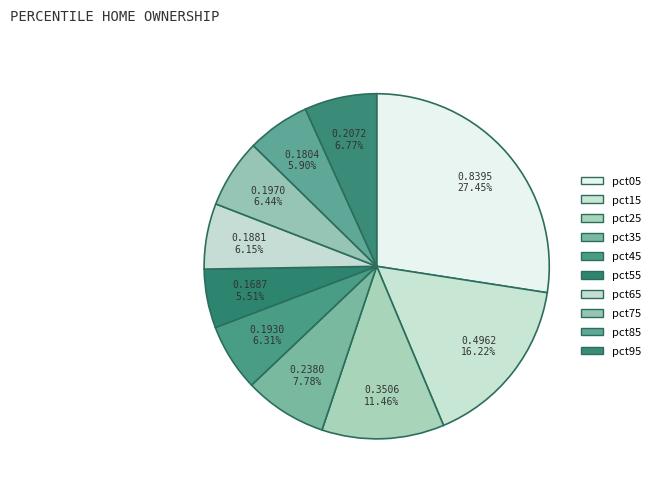

What percentage is the pct05 slice, to the nearest percent?

27%